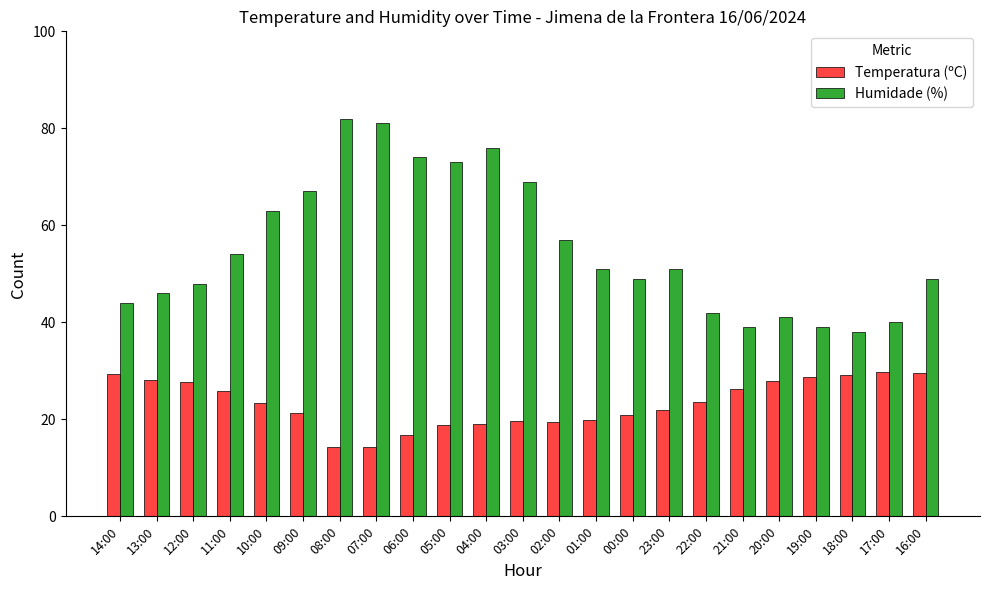

What is the maximum value shown in the chart?

82.0